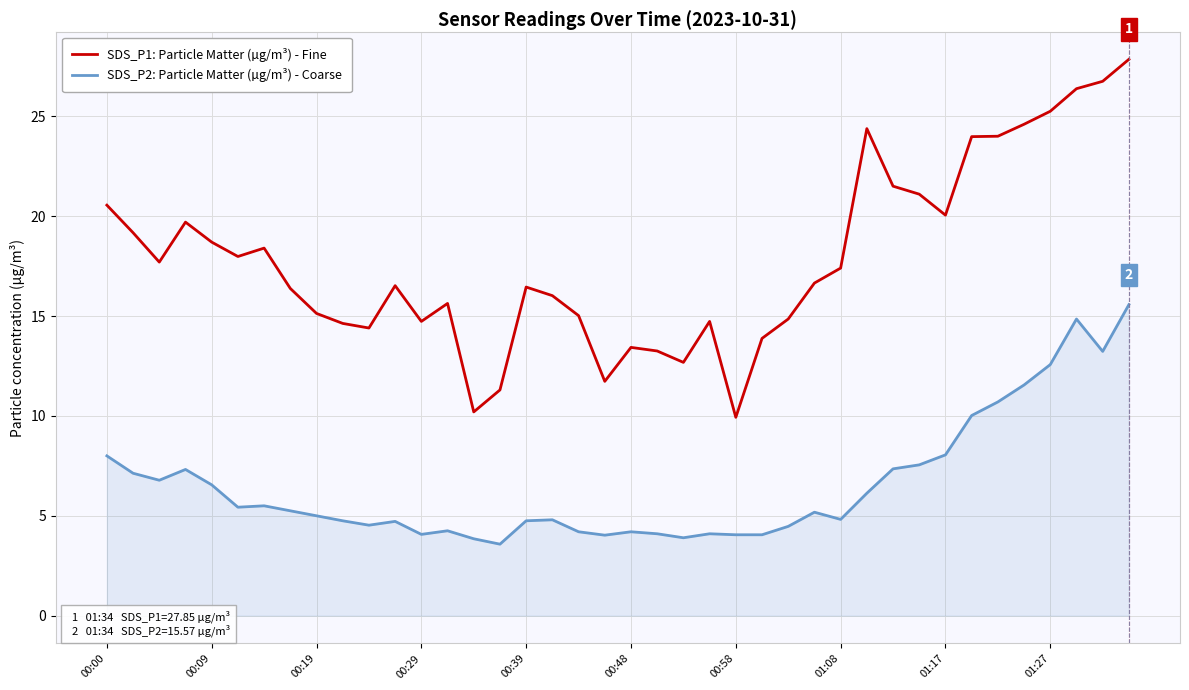

Which series has the largest range (max minus min)?

SDS_P1: Particle Matter (µg/m³) - Fine